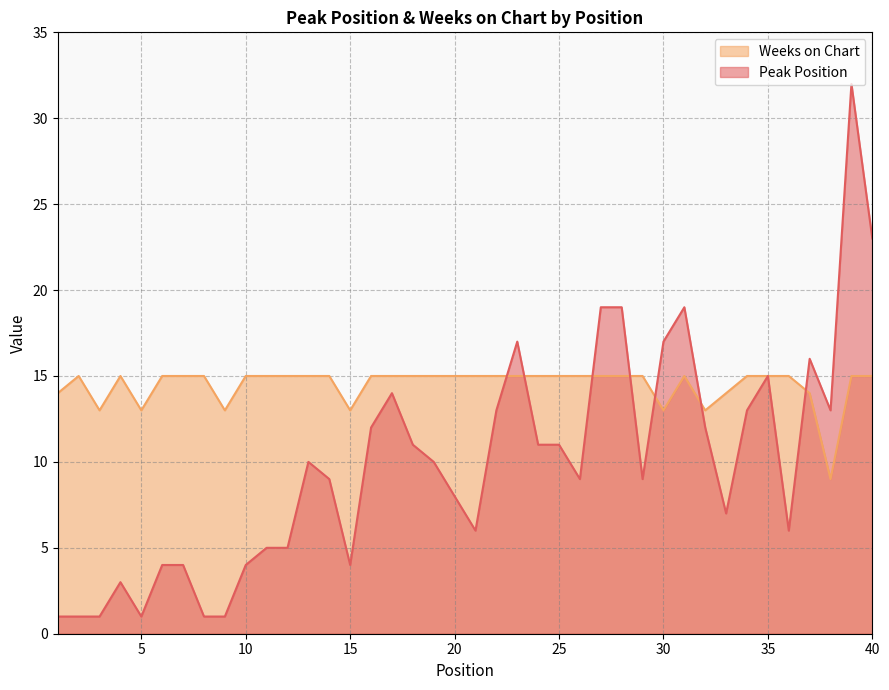

True or false: Weeks on Chart and Peak Position cross at least once.

True